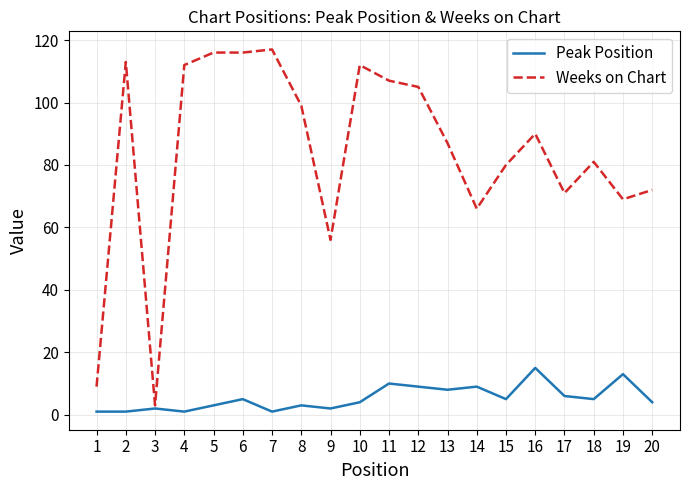

Is it true that Weeks on Chart equals 24 at 7?

False